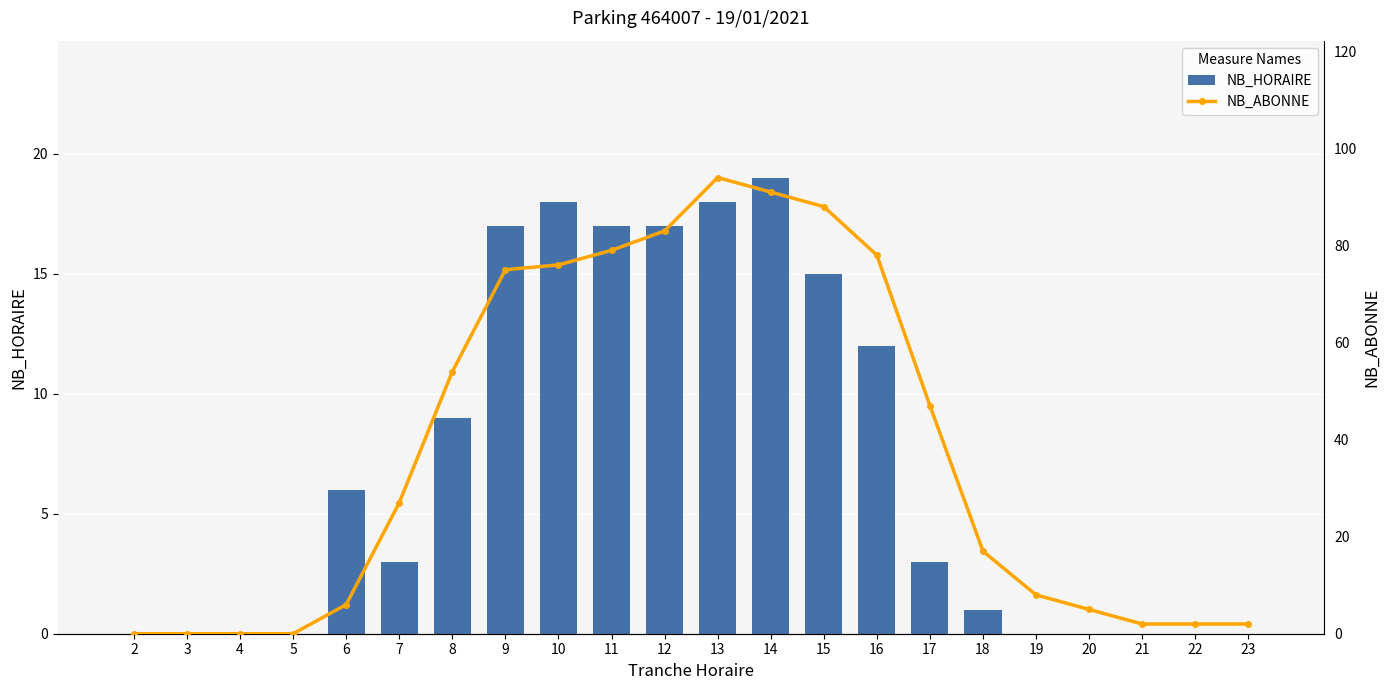

What is the difference between the second highest and second lowest values in the NB_ABONNE series?

91